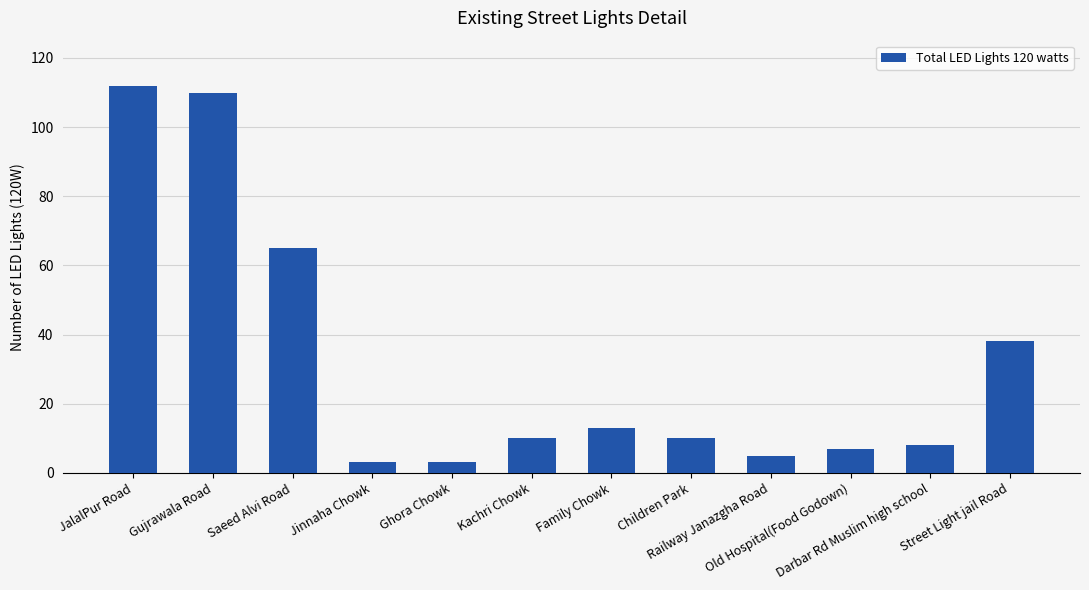

Where is the data nearest to the value 57?

Saeed Alvi Road